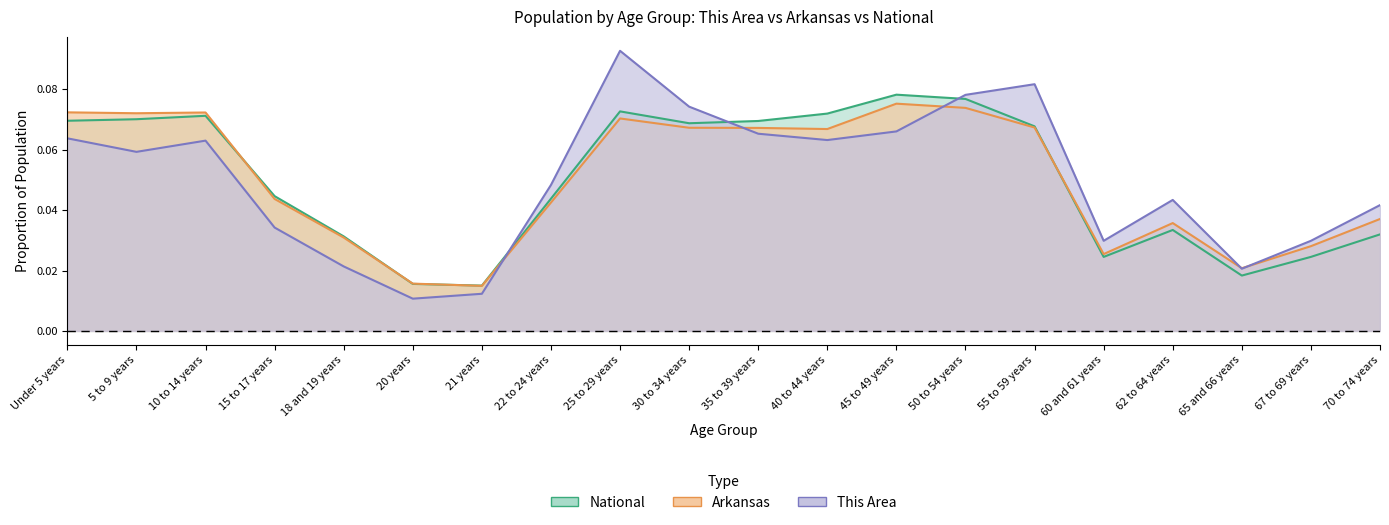

At which category does Arkansas reach its first local valley?

5 to 9 years